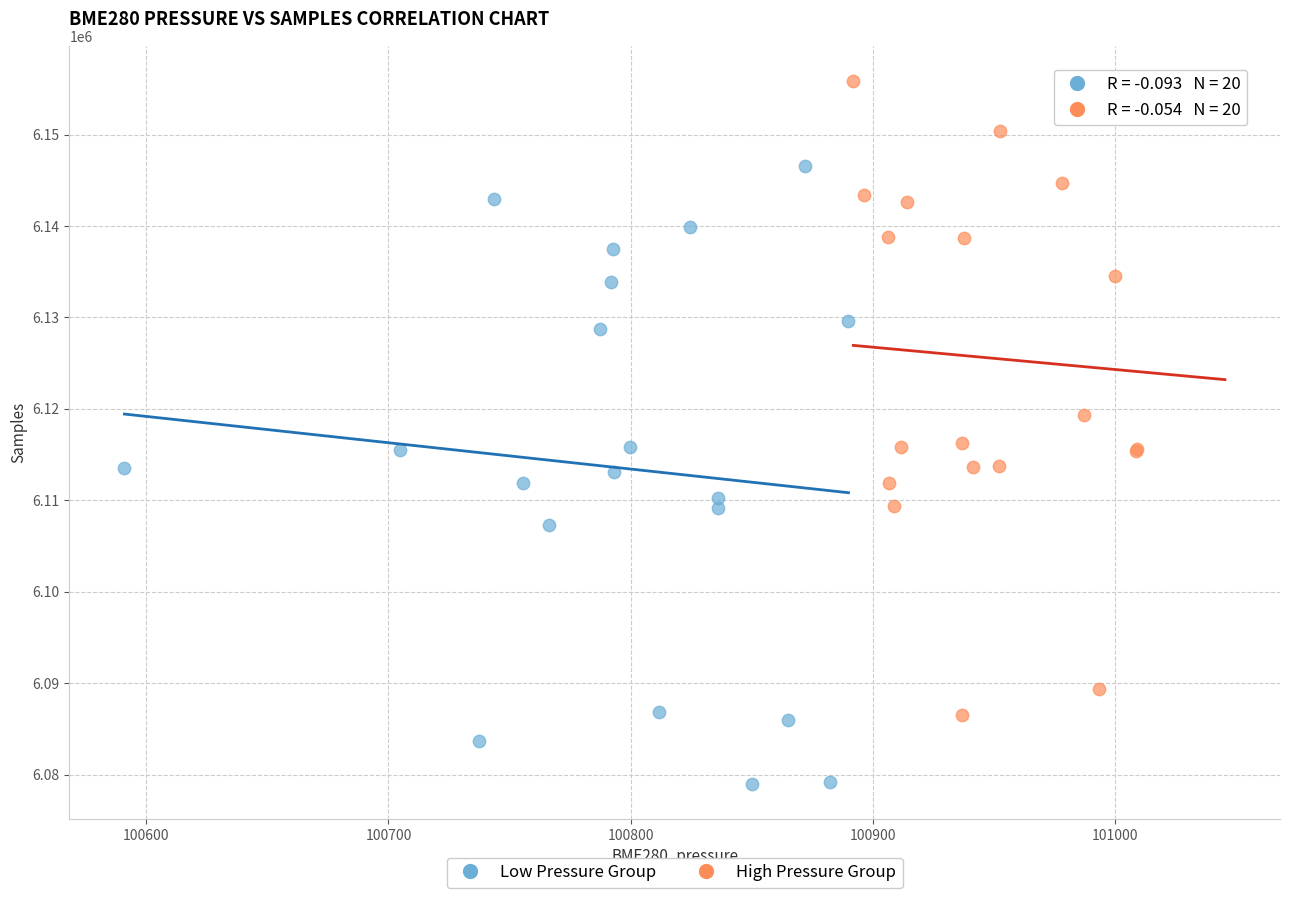

Which series contains the highest Y value?

High Pressure Group